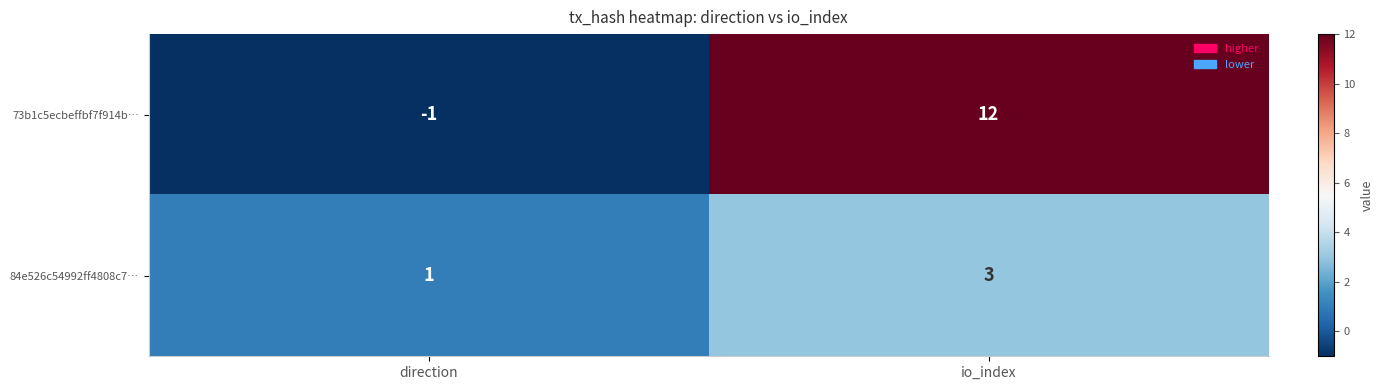

What is the average value of the 73b1c5ecbeffbf7f914b… series?

6